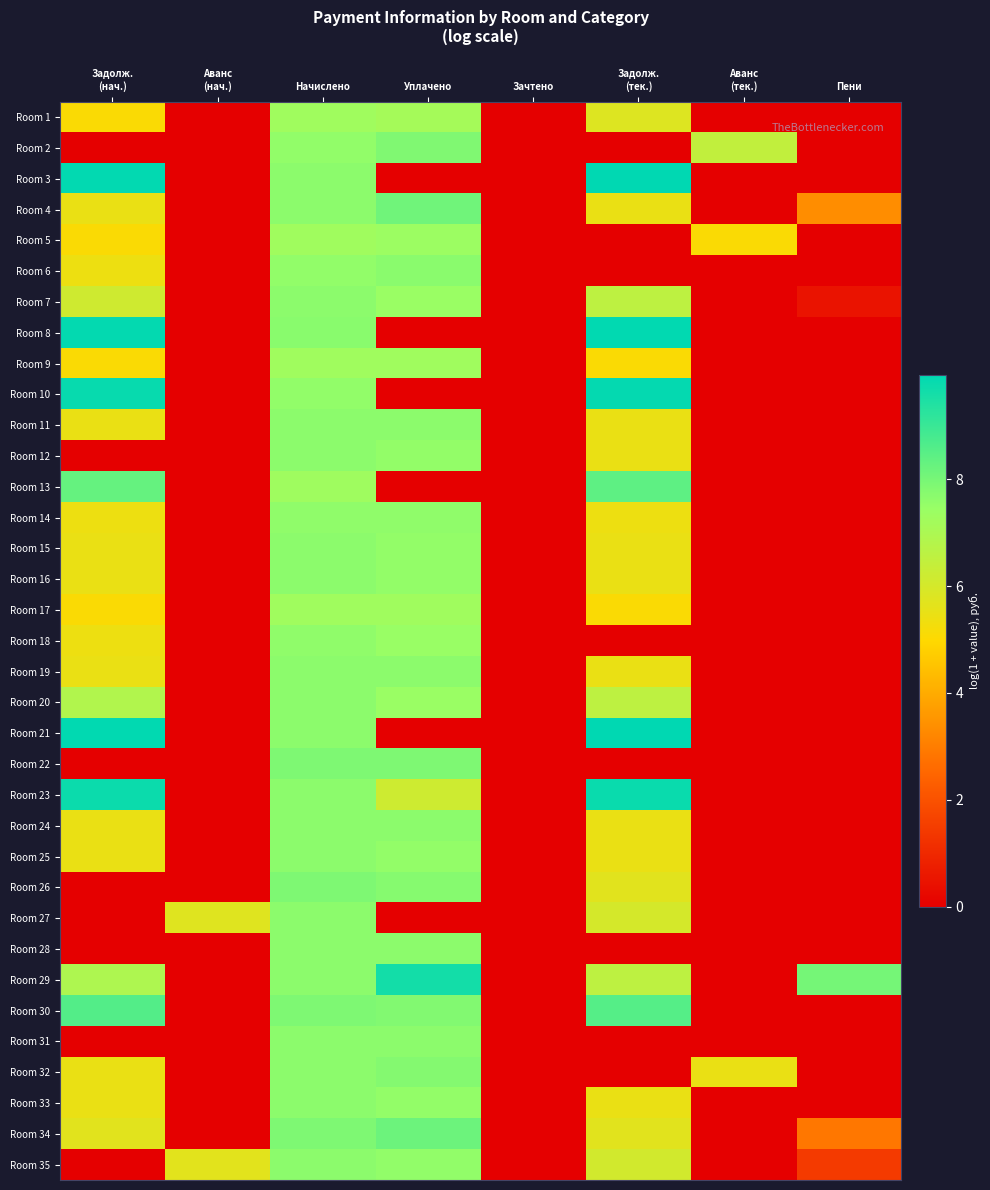

What is the total value across all series at Задолж.
(тек.)?

180.3